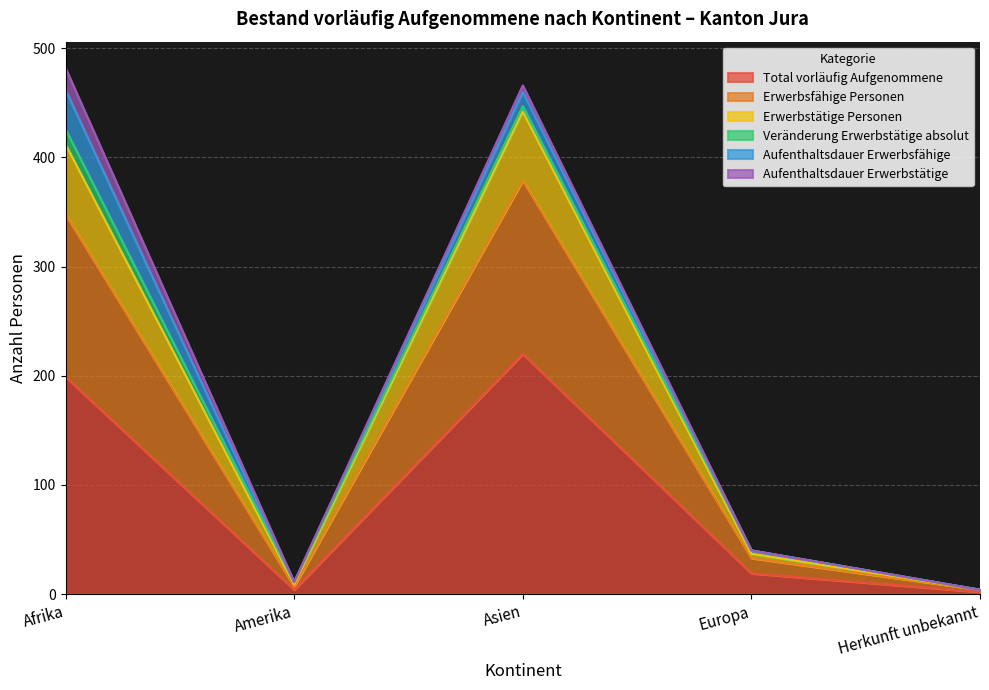

Count the number of categories in the chart.

5